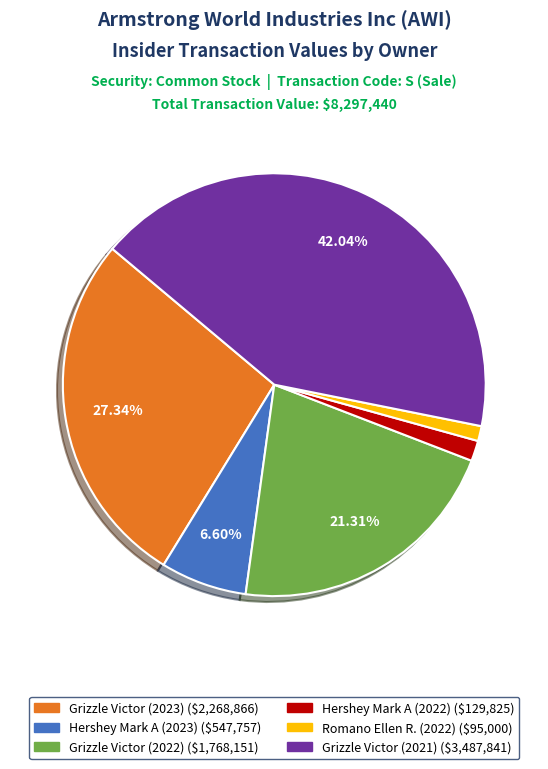

Approximately how many times larger is the value at Grizzle Victor (2023) compared to Grizzle Victor (2022)?

1.3